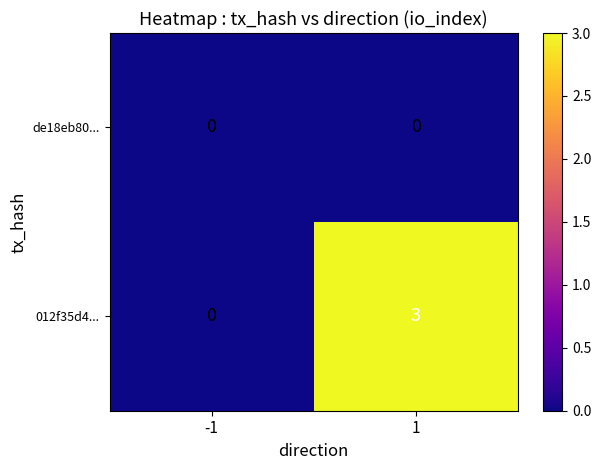

At which category is the sum across all series the highest?

1